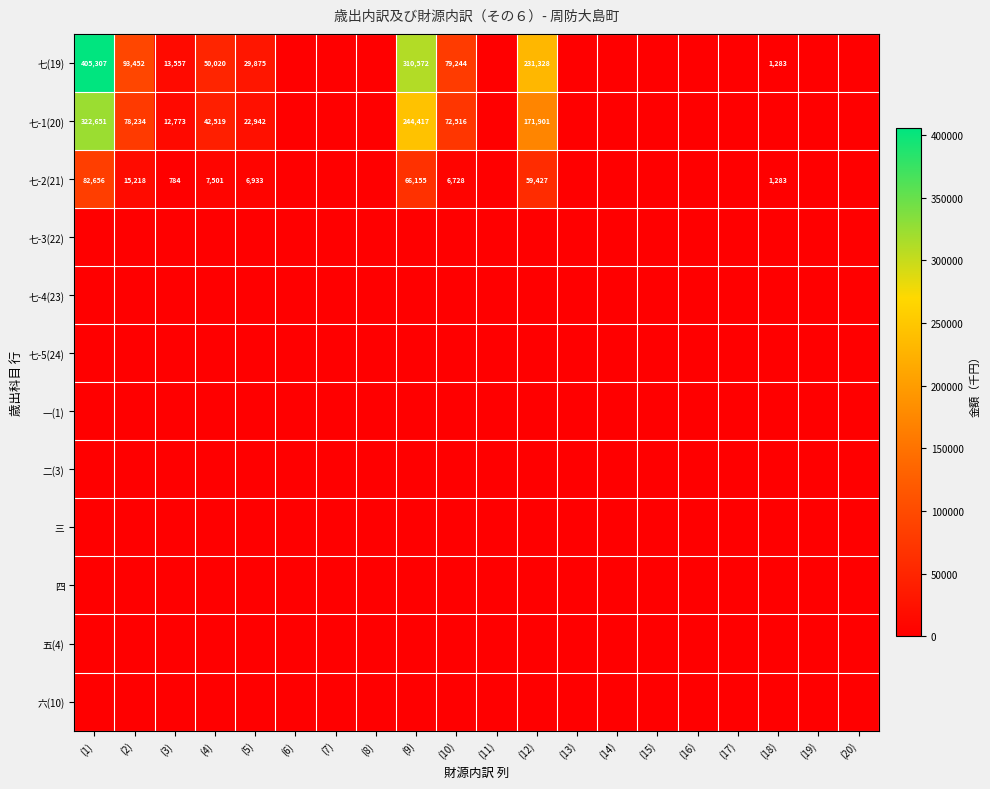

Which series has the largest range (max minus min)?

七(19)